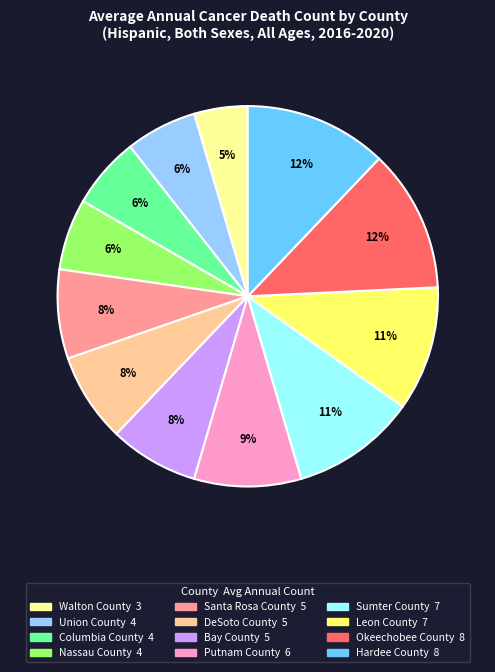

To the nearest percent, what is the difference between the DeSoto County and Leon County slice percentages?

3%